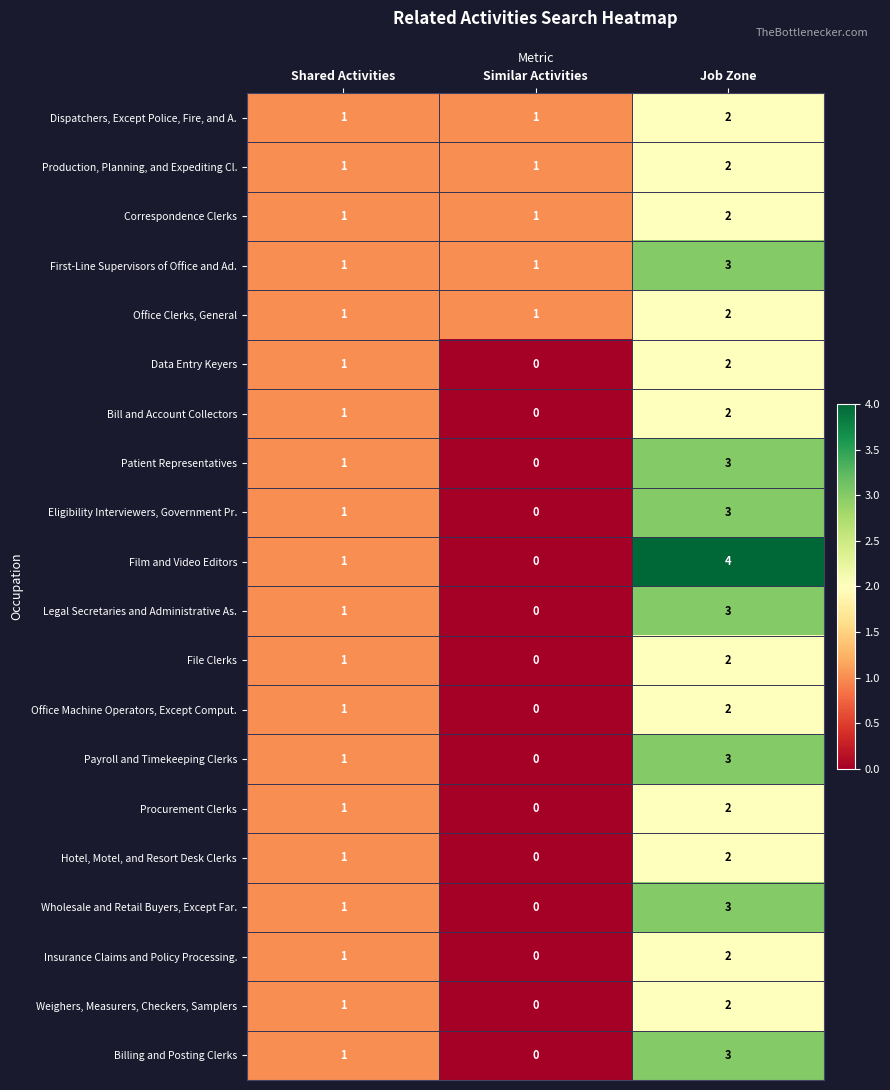

Count the Office Machine Operators, Except Comput. values in the range 0 to 2.

3